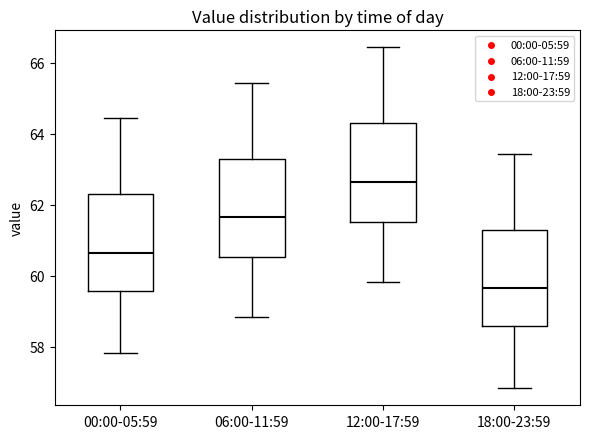

Where is the lower edge of the box for 18:00-23:59 on the y-axis? The values are not printed on the chart, so give them approximately, as read against the axis.

58.6